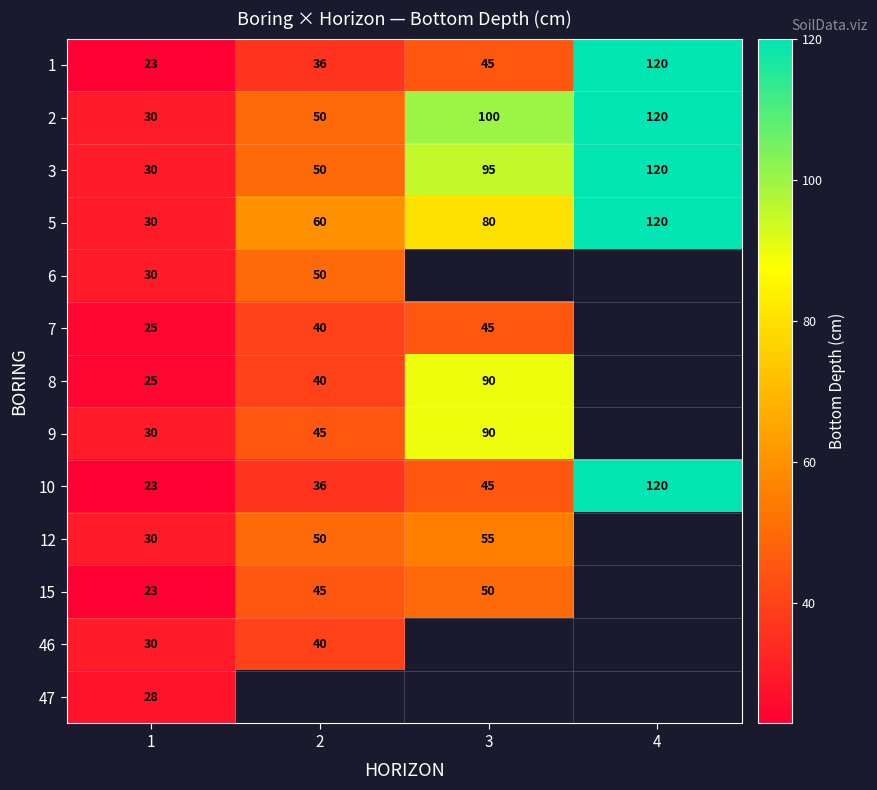

Between 4 and 1, which is larger?

4